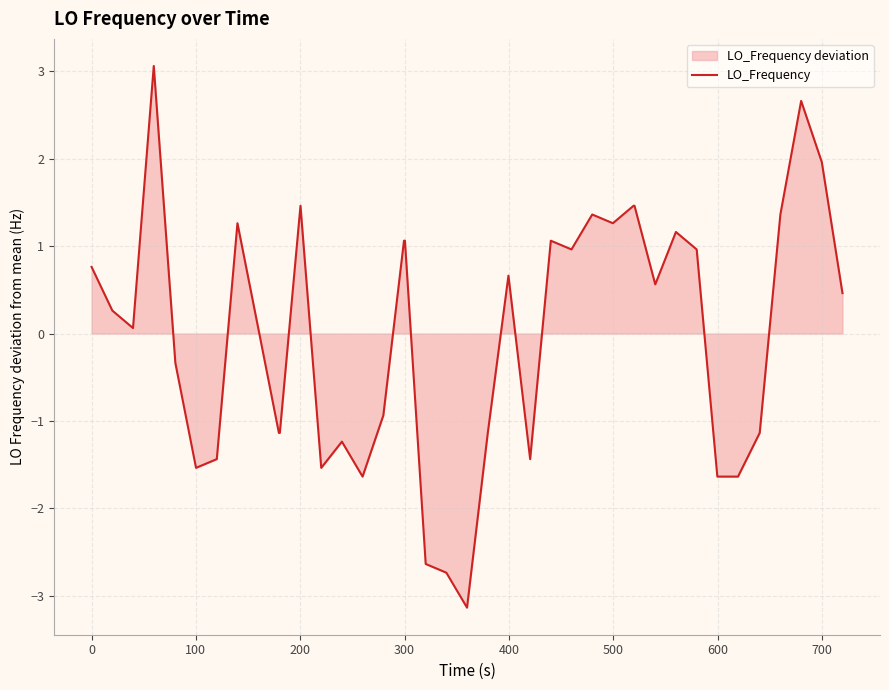

What is the smallest value displayed?

-3.1